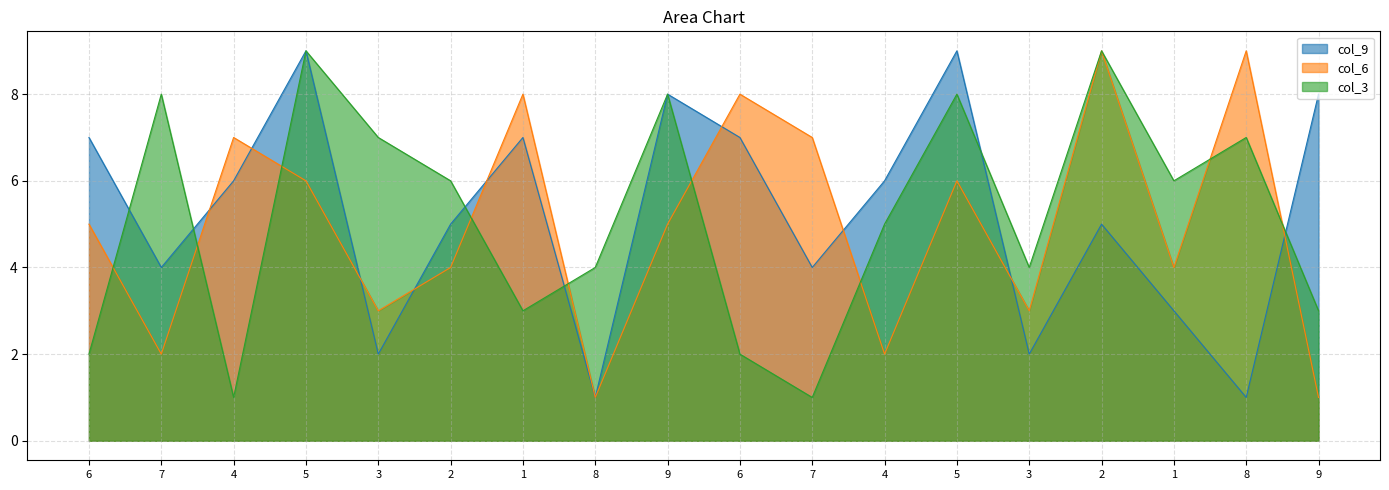

True or false: col_3 and col_6 intersect in this chart.

True